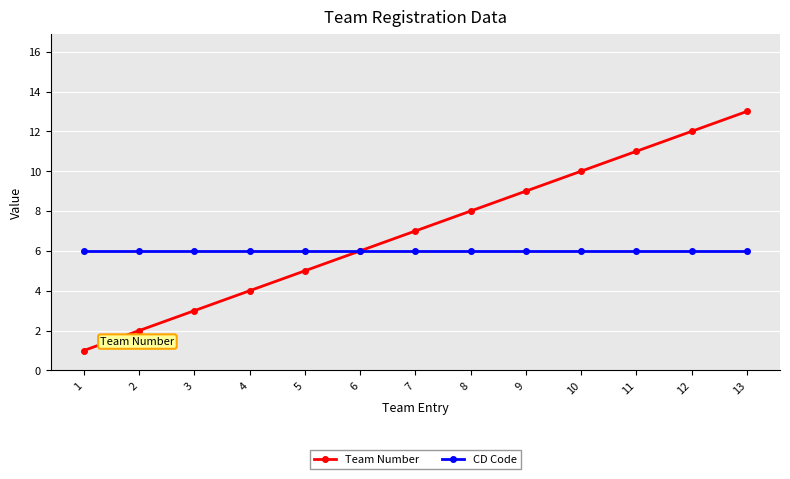

How many lines are shown in the chart?

2